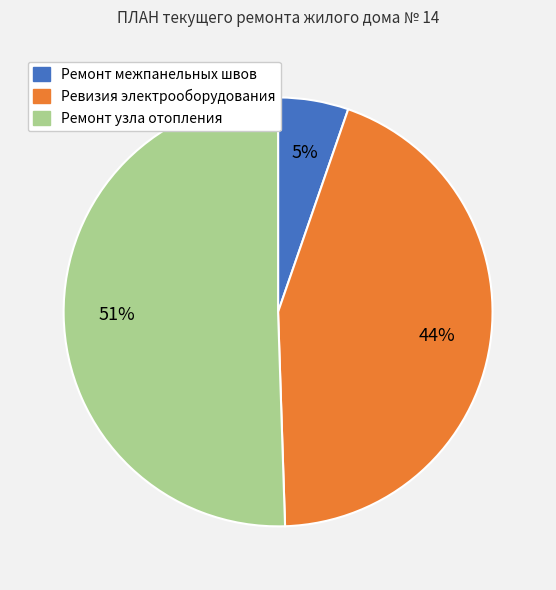

Do Ремонт узла отопления and Ревизия электрооборудования together represent more than half of the pie?

Yes